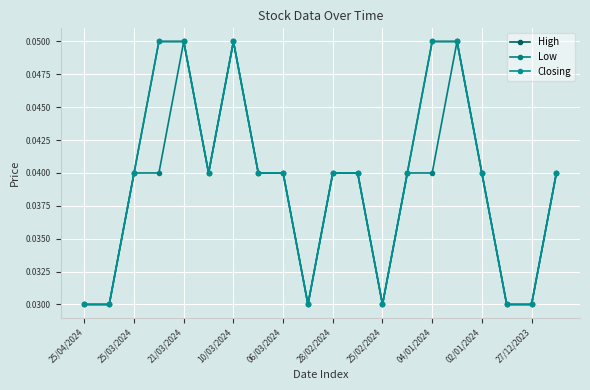

Which series has the widest spread of values?

High